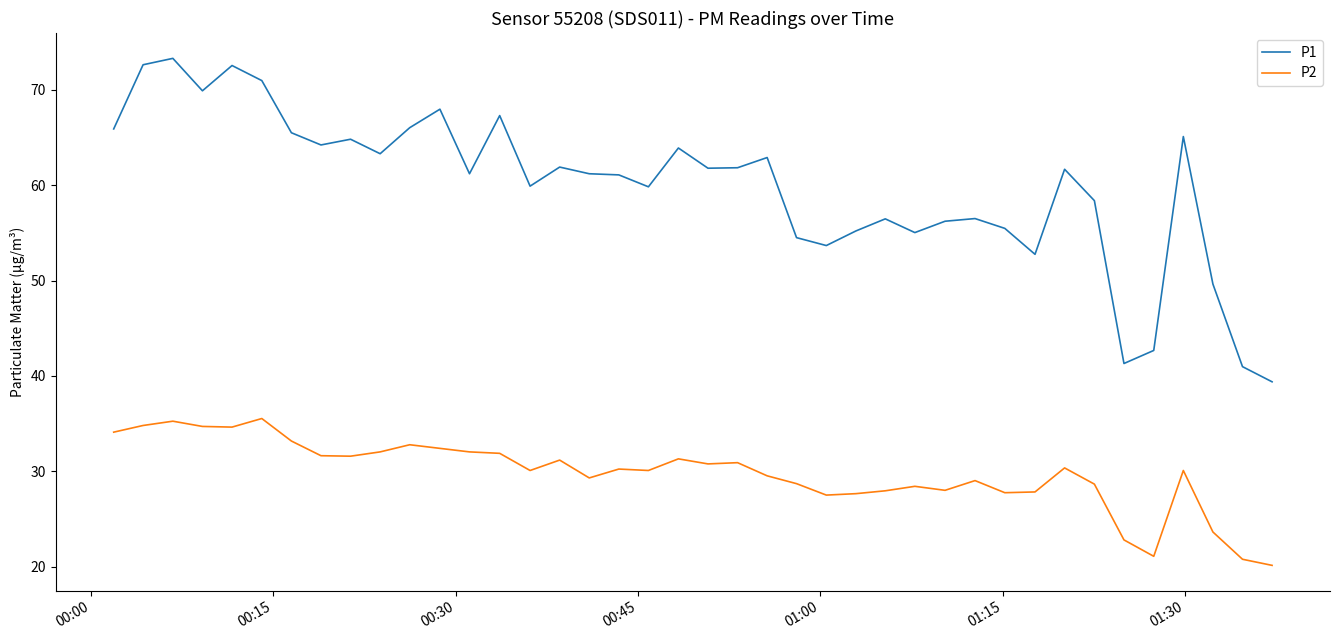

Which series has the largest range (max minus min)?

P1